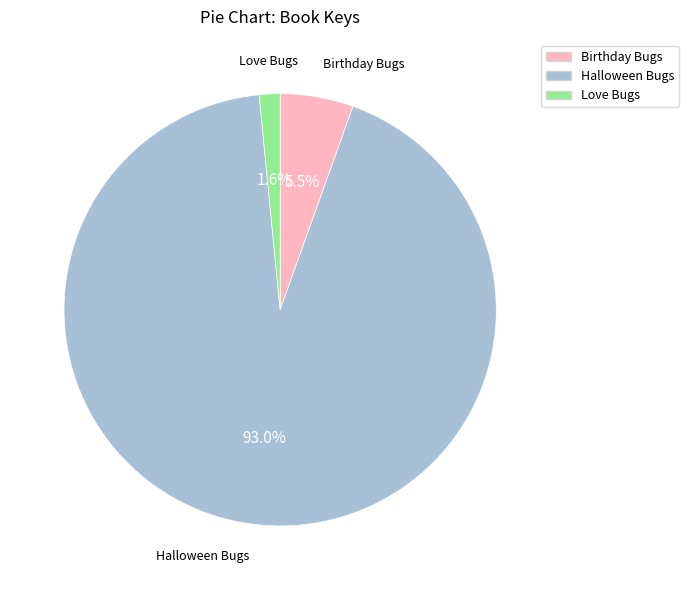

Does Halloween Bugs represent more than half of the total?

Yes